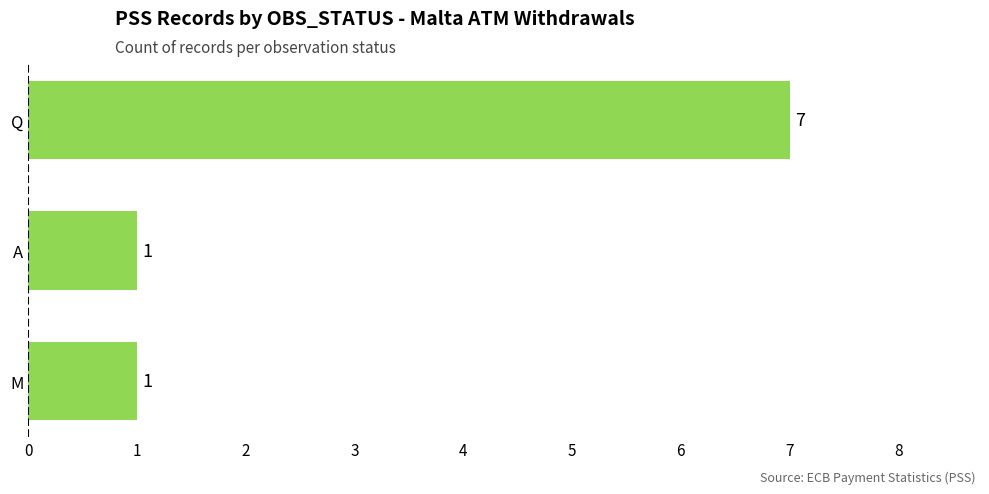

The chart shows a value of 7 at Q. True or false?

True